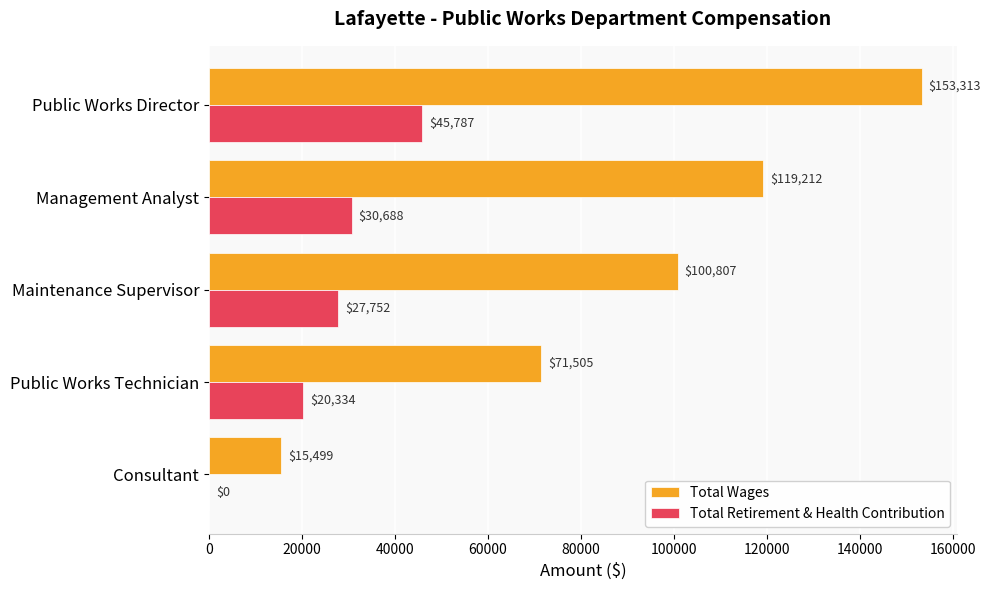

What is the sum of all Total Wages values?

460336